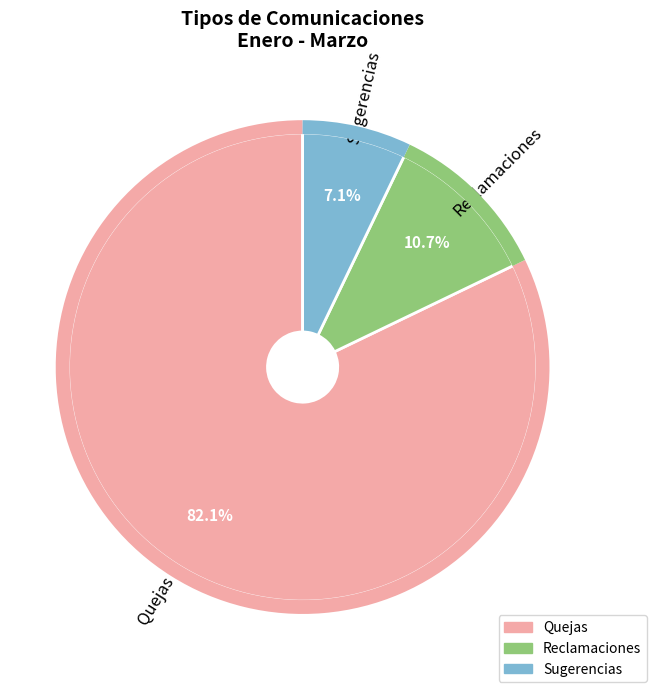

Rank the categories by value from lowest to highest.

Sugerencias, Reclamaciones, Quejas